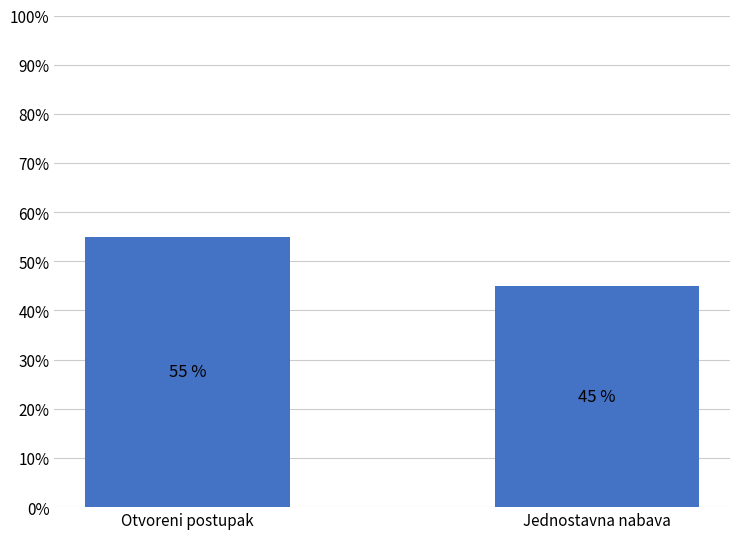

Reading left to right, extract all data points from this chart.

Otvoreni postupak=55	Jednostavna nabava=45